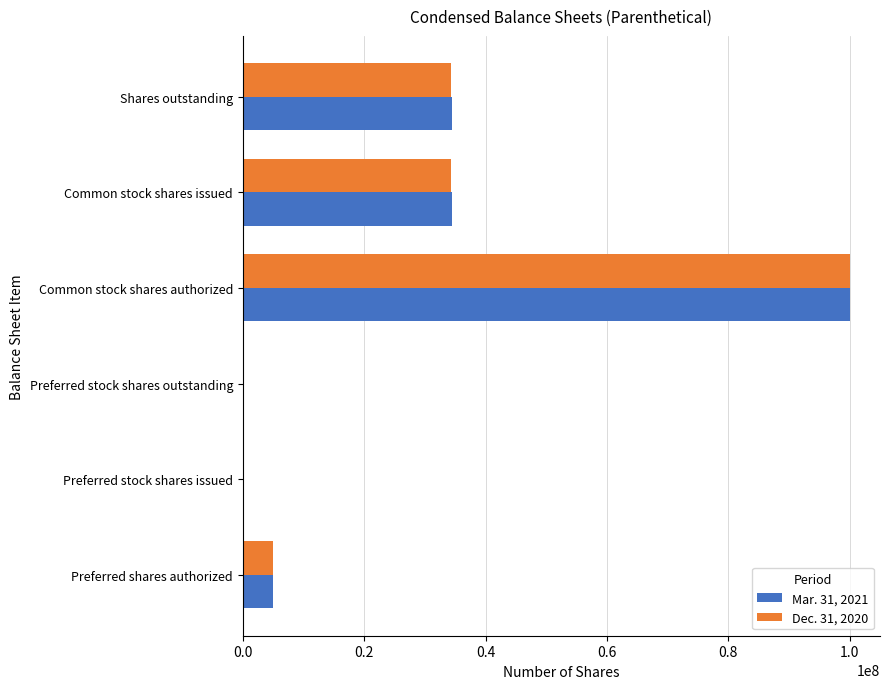

At which category is the sum across all series the highest?

Common stock shares authorized